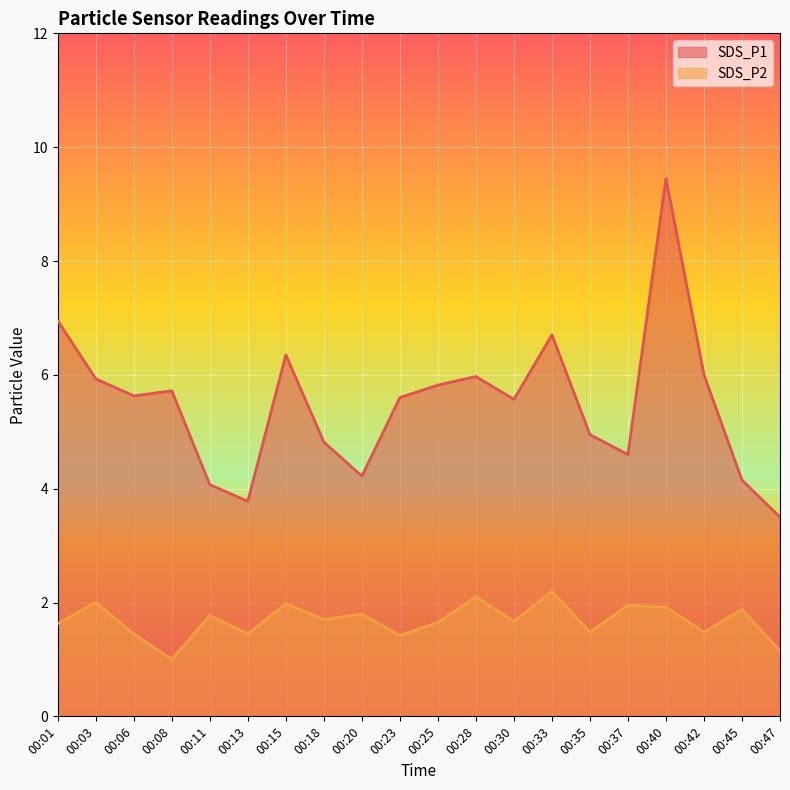

Is it true that SDS_P1 equals 5.7 at 00:08?

True